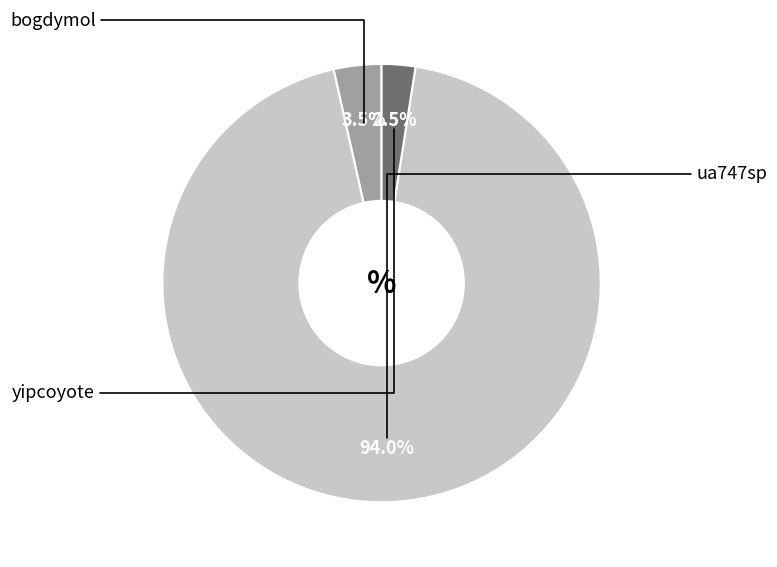

To the nearest percent, what percentage of the pie is bogdymol?

4%